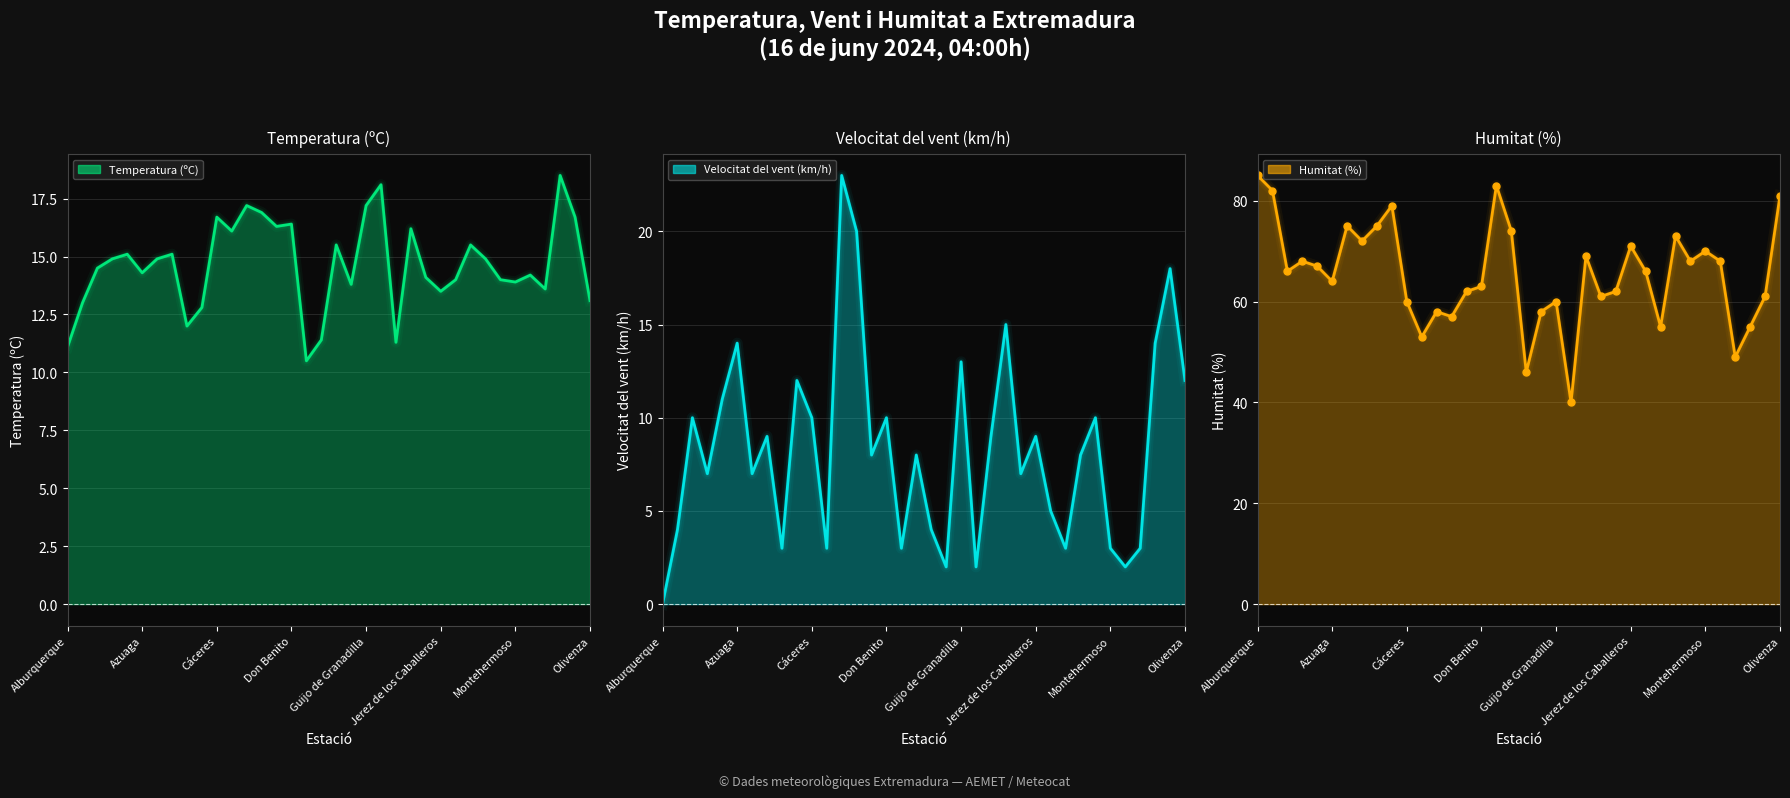

True or false: Humitat (%) and Temperatura (ºC) cross at least once.

False